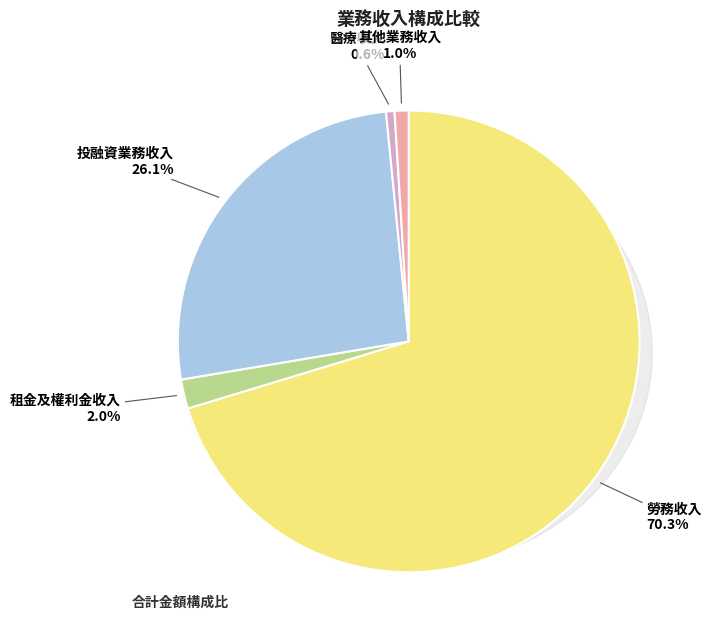

Between 租金及權利金收入 and 醫療收入, which is larger?

租金及權利金收入